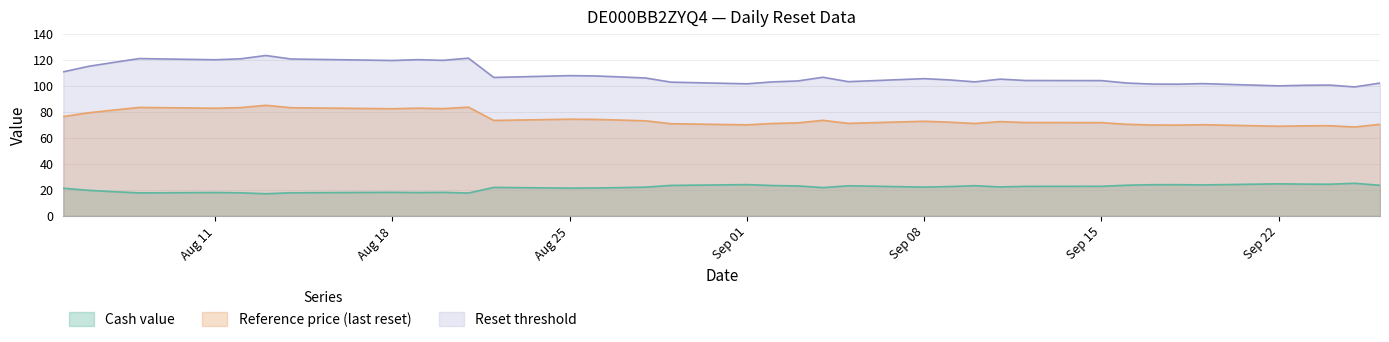

What is the total value across all series at Sep 08?

200.7